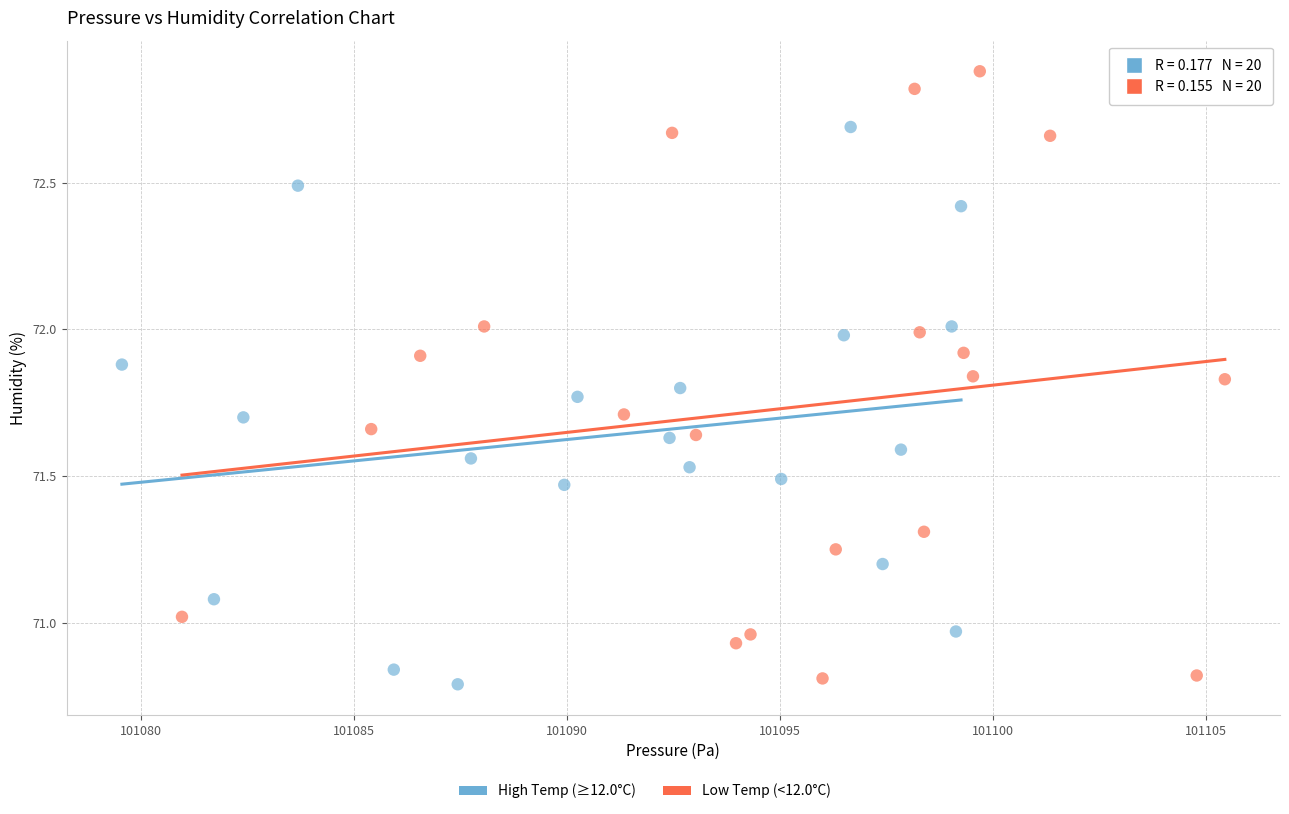

Which series has the widest spread of Y values?

Low Temp (<12.0°C)